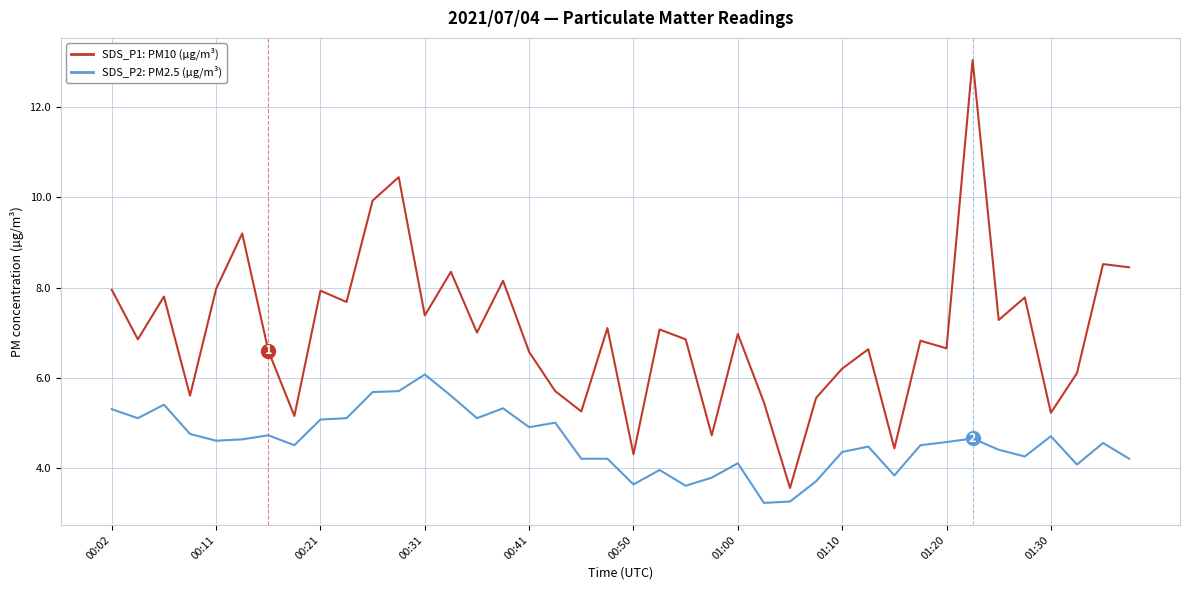

What is the smallest value displayed?

3.2